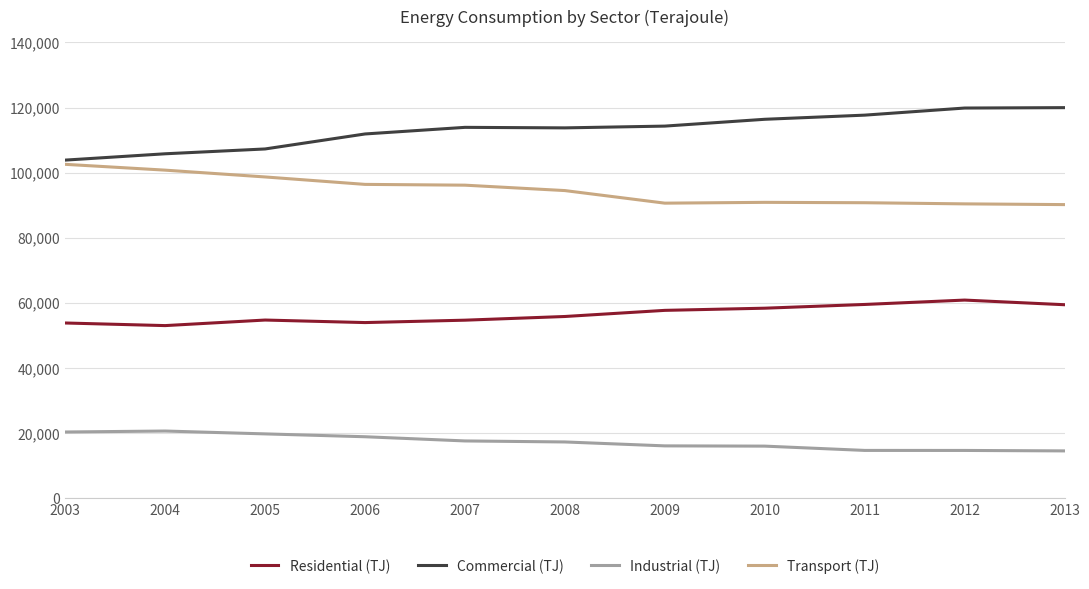

True or false: Transport (TJ) and Industrial (TJ) intersect in this chart.

False